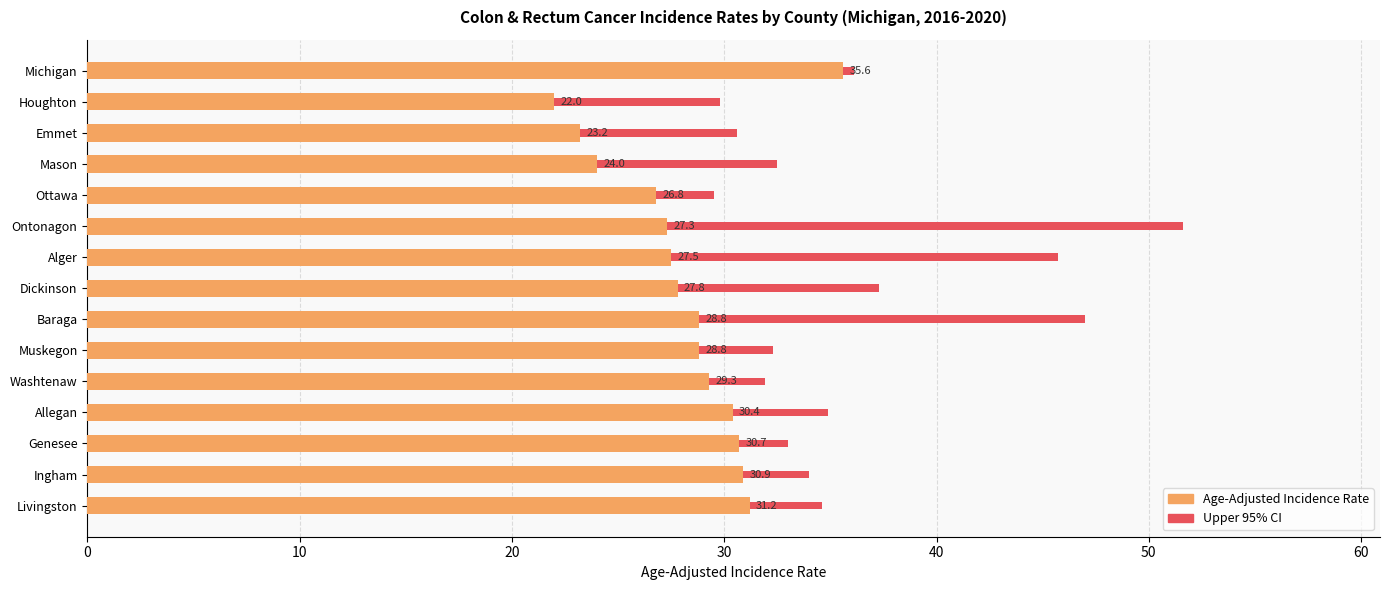

Rank the series by their maximum value, from lowest to highest.

Age-Adjusted Incidence Rate, Upper 95% CI